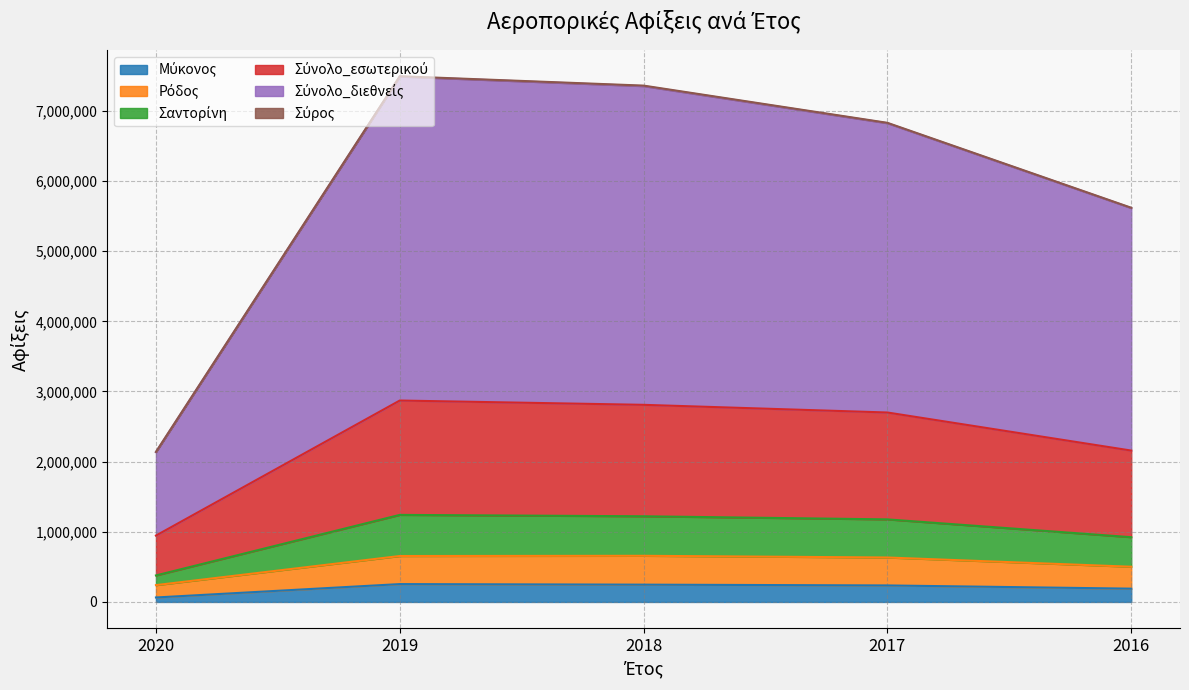

At which category is the sum across all series the highest?

2019